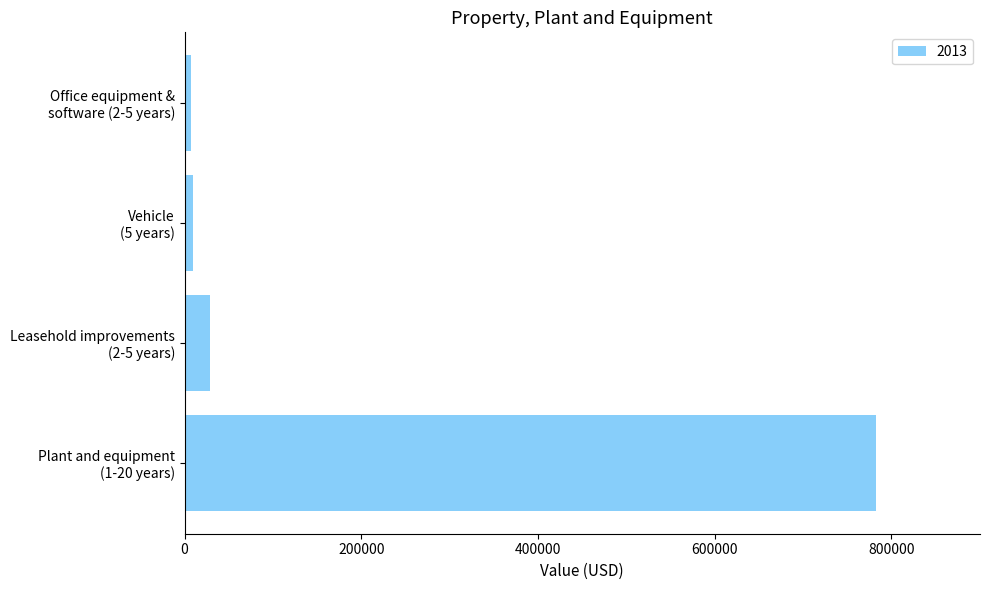

What is the maximum value shown in the chart?

782873